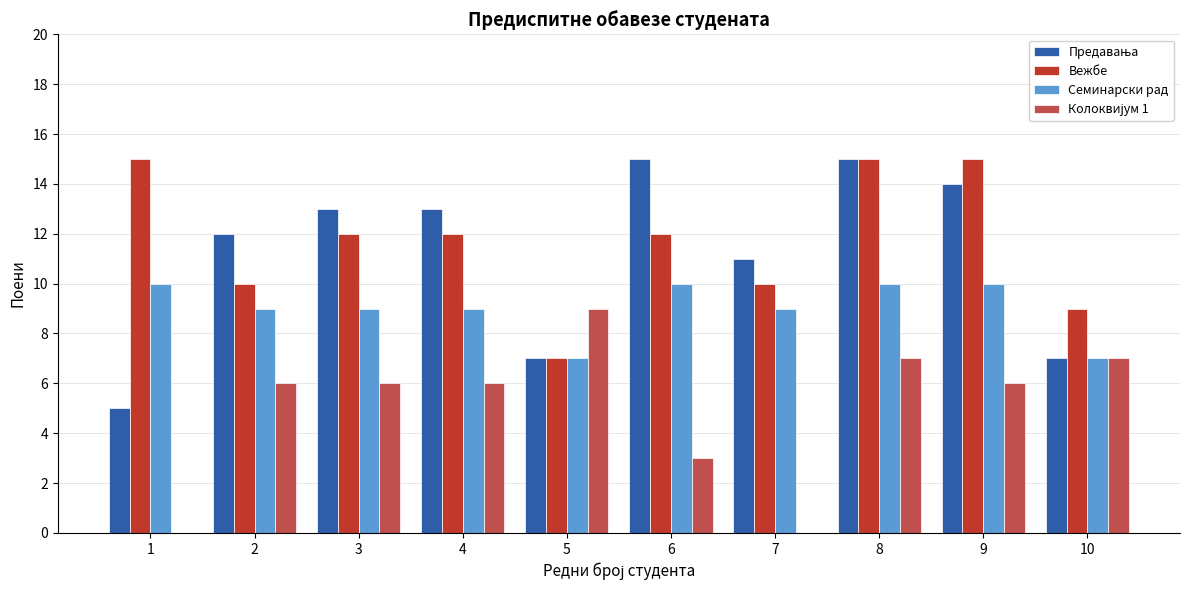

What is the greatest value displayed?

15